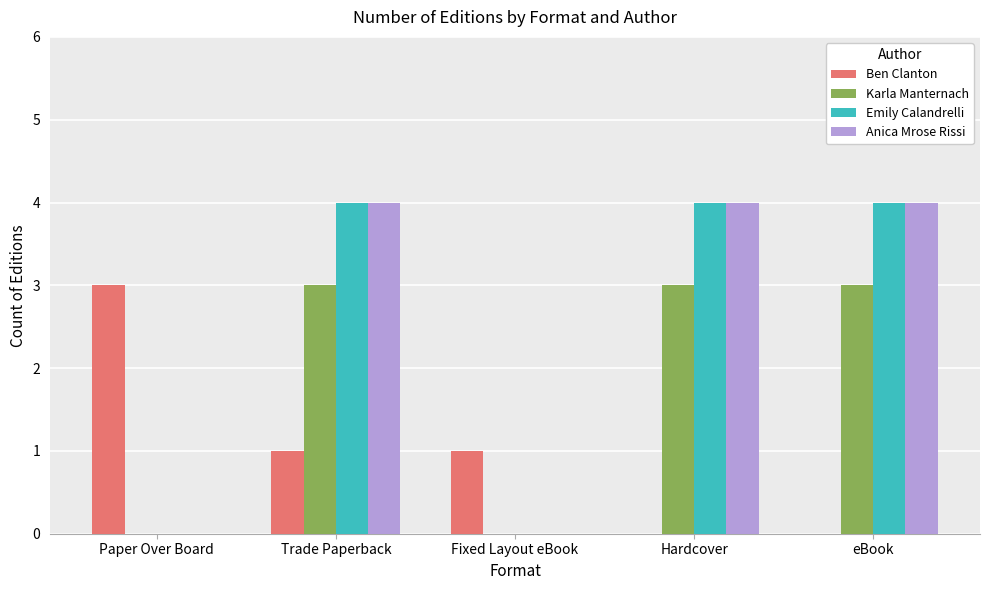

Reading left to right, extract all data points from this chart.

Ben Clanton: Paper Over Board=3	Trade Paperback=1	Fixed Layout eBook=1	Hardcover=0	eBook=0
Karla Manternach: Paper Over Board=0	Trade Paperback=3	Fixed Layout eBook=0	Hardcover=3	eBook=3
Emily Calandrelli: Paper Over Board=0	Trade Paperback=4	Fixed Layout eBook=0	Hardcover=4	eBook=4
Anica Mrose Rissi: Paper Over Board=0	Trade Paperback=4	Fixed Layout eBook=0	Hardcover=4	eBook=4